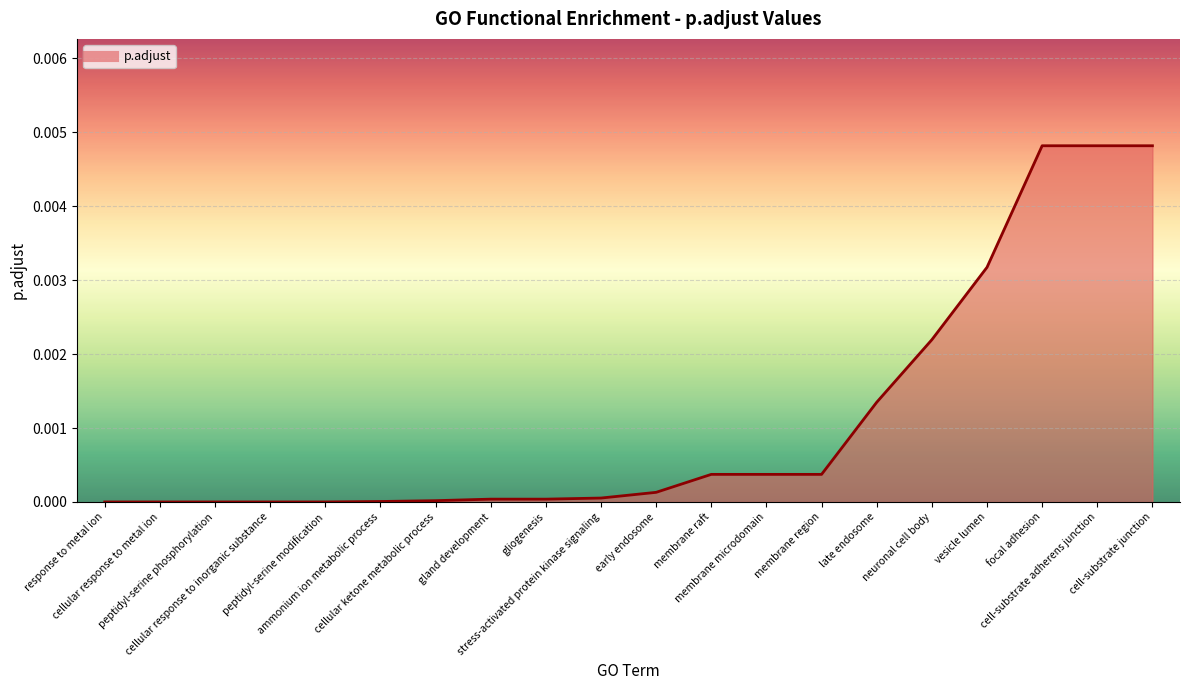

What position from the right is membrane microdomain?

8